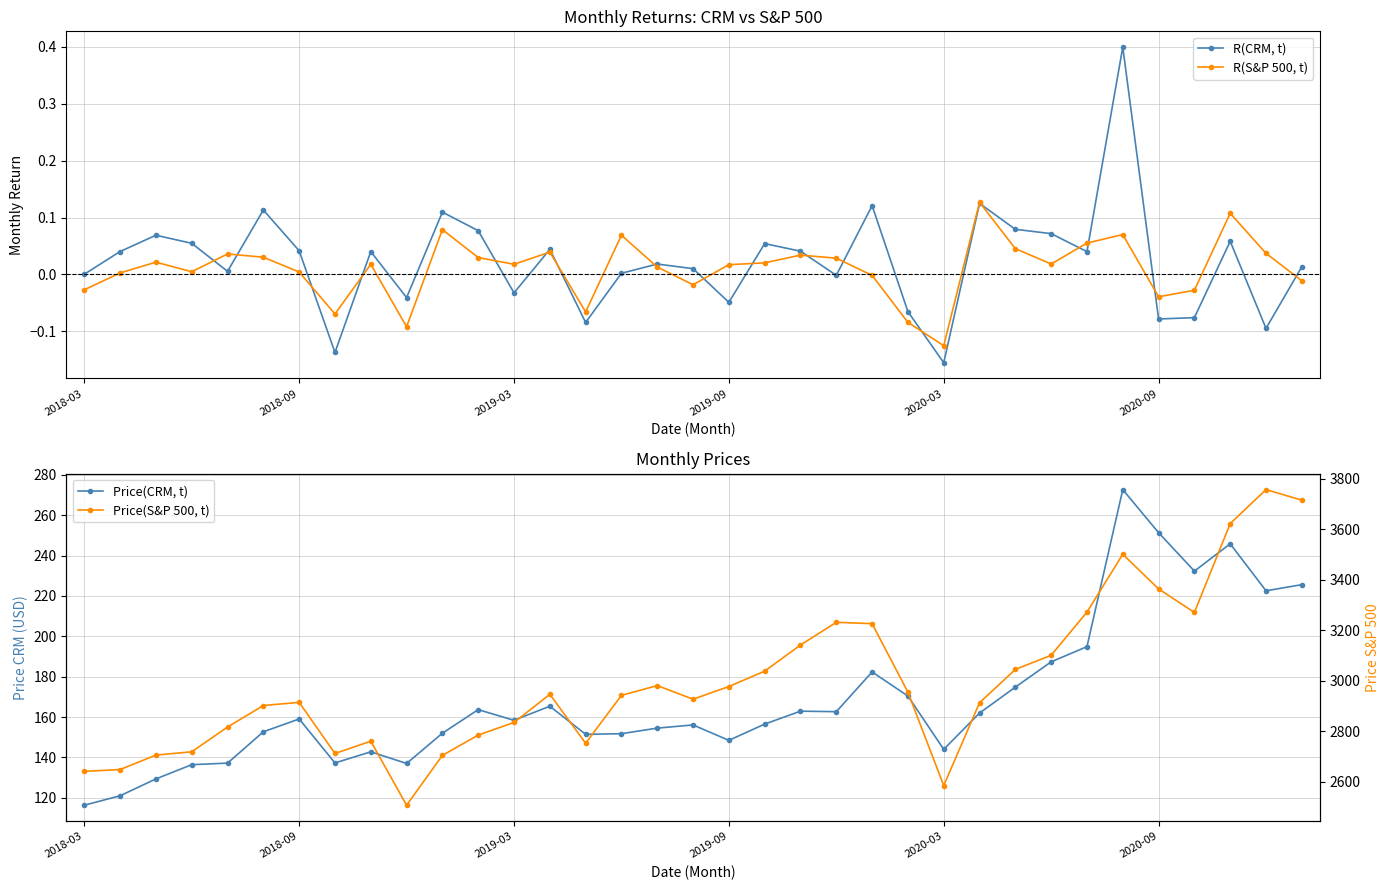

Which series has the largest range (max minus min)?

Price(S&P 500, t)